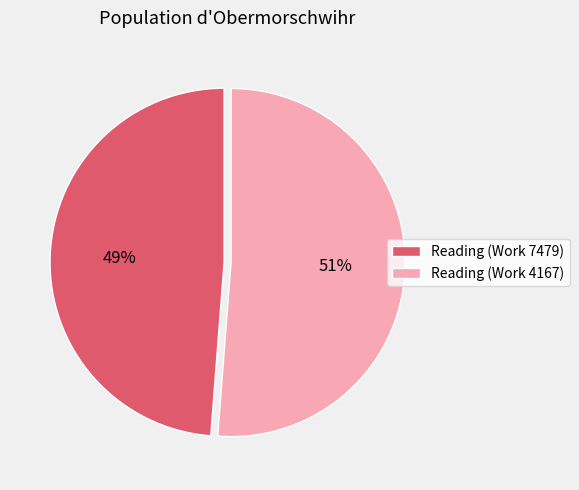

Which slice represents more than half of the pie?

Reading (Work 4167)